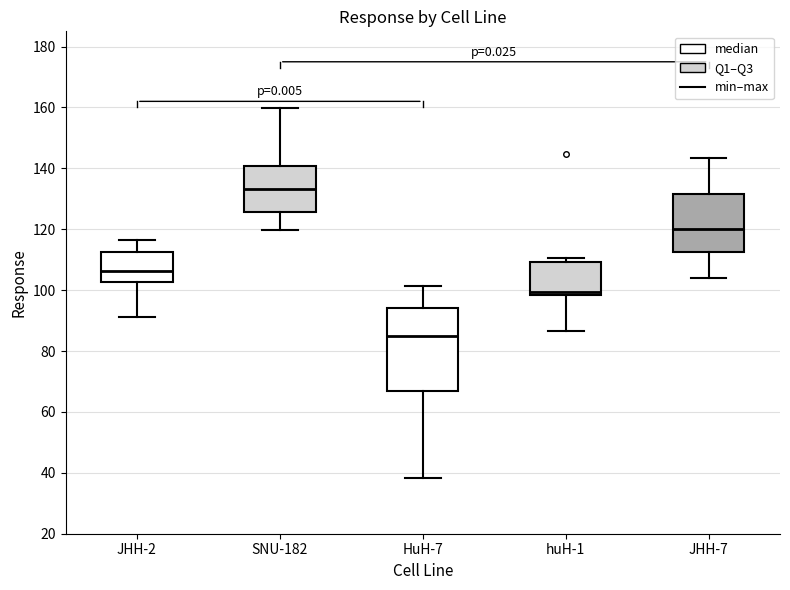

Which box's median line is the highest?

SNU-182